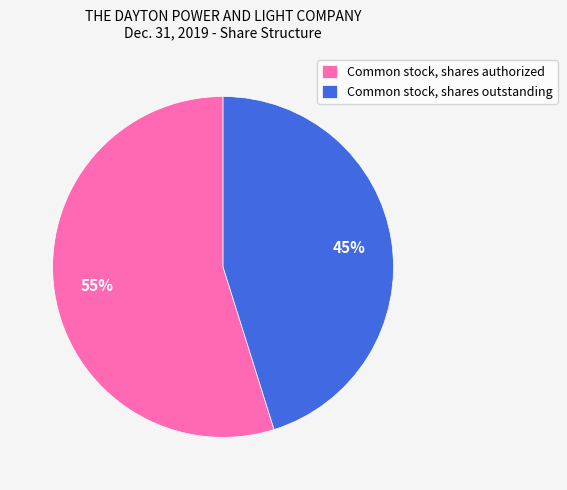

What percentage is the Common stock, shares authorized slice, to the nearest percent?

55%